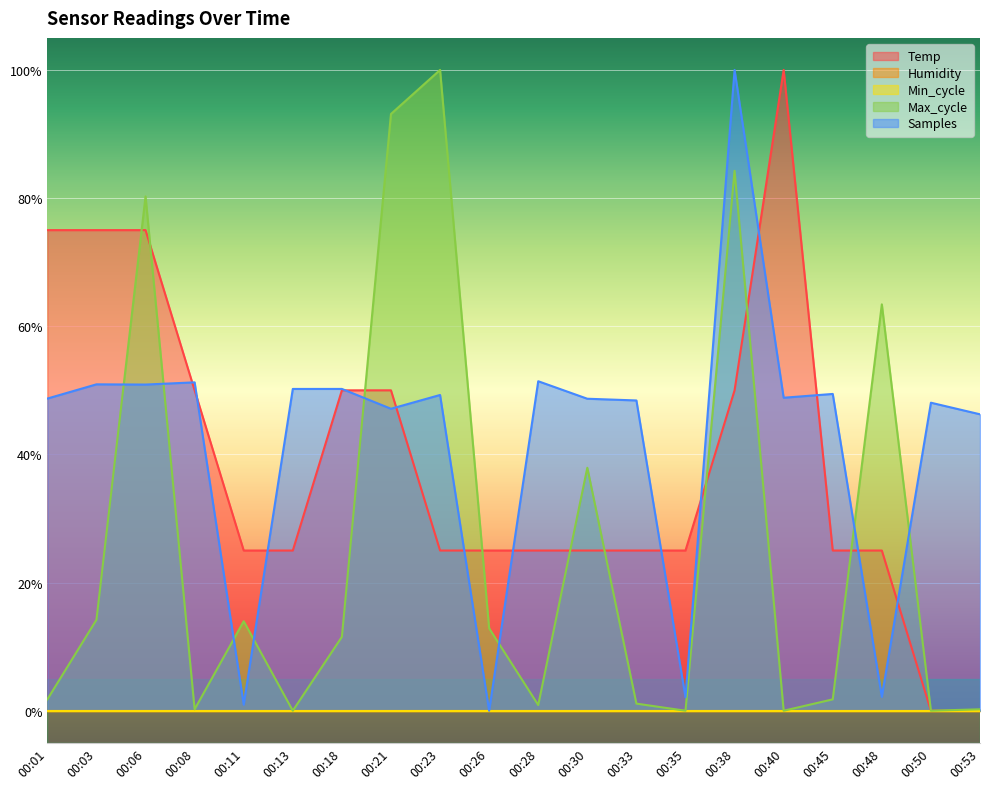

At how many categories does at least one series exceed 0?

20